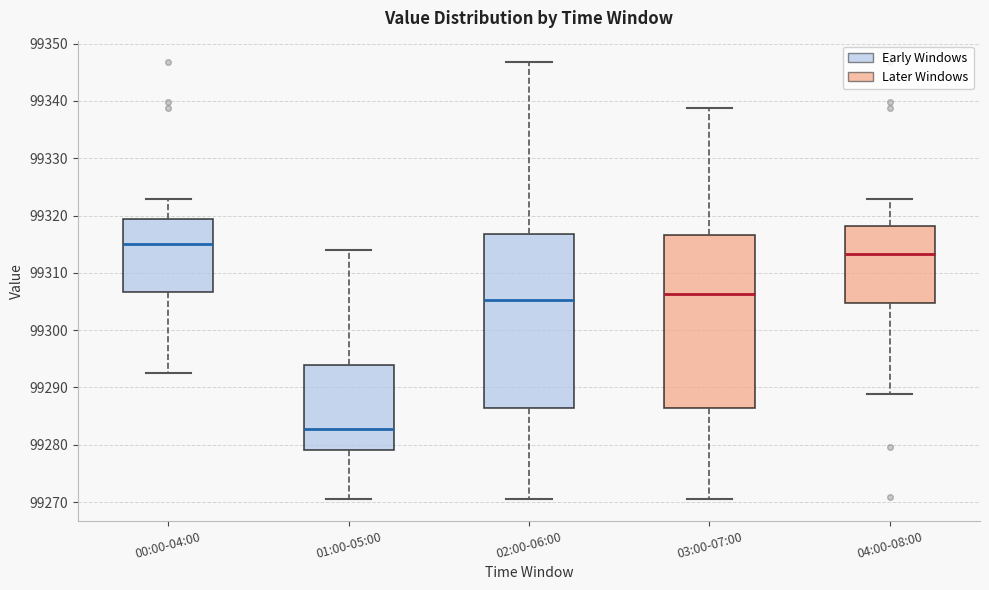

Where is the upper edge of the box for 04:00-08:00 on the y-axis? The values are not printed on the chart, so give them approximately, as read against the axis.

99318